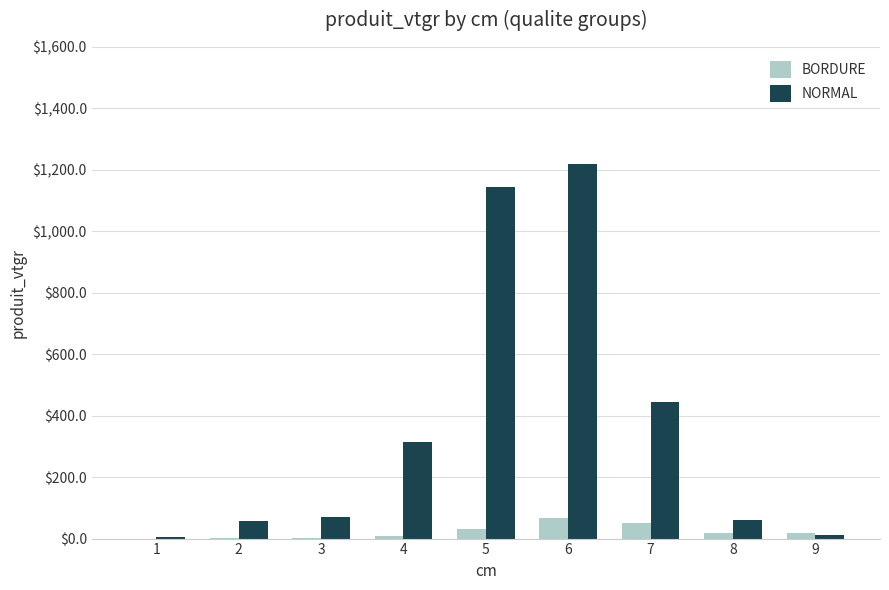

At which category does the chart reach its peak across all series?

6